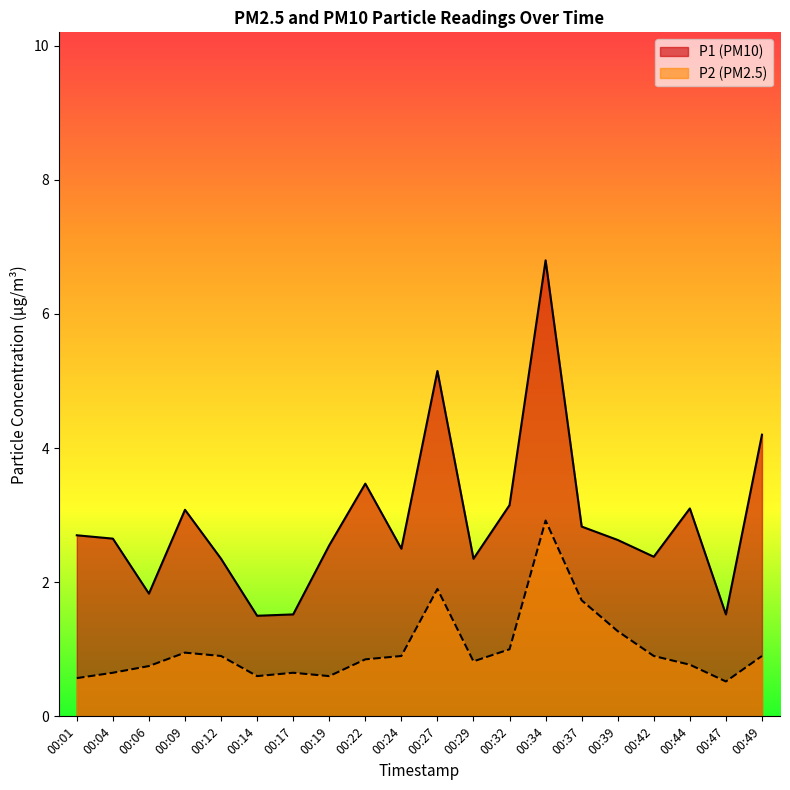

What is the maximum value shown in the chart?

6.8